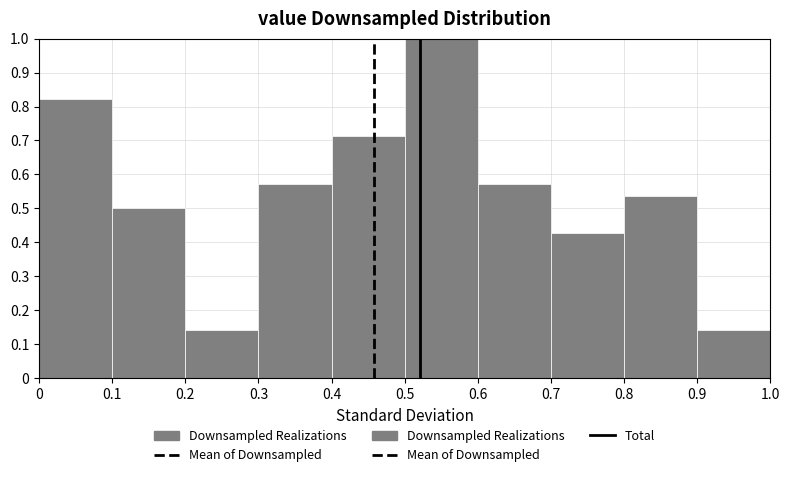

What is the height of the bar covering 0.8 to 0.9 on the x-axis? The values are not printed on the chart, so give them approximately, as read against the axis.

0.54